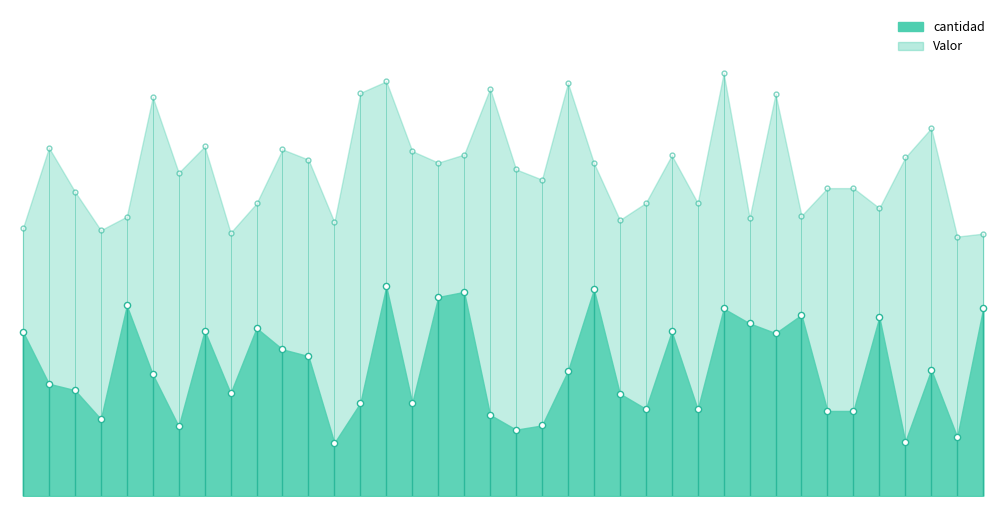

At which category is the sum across all series the highest?

2022-01-14